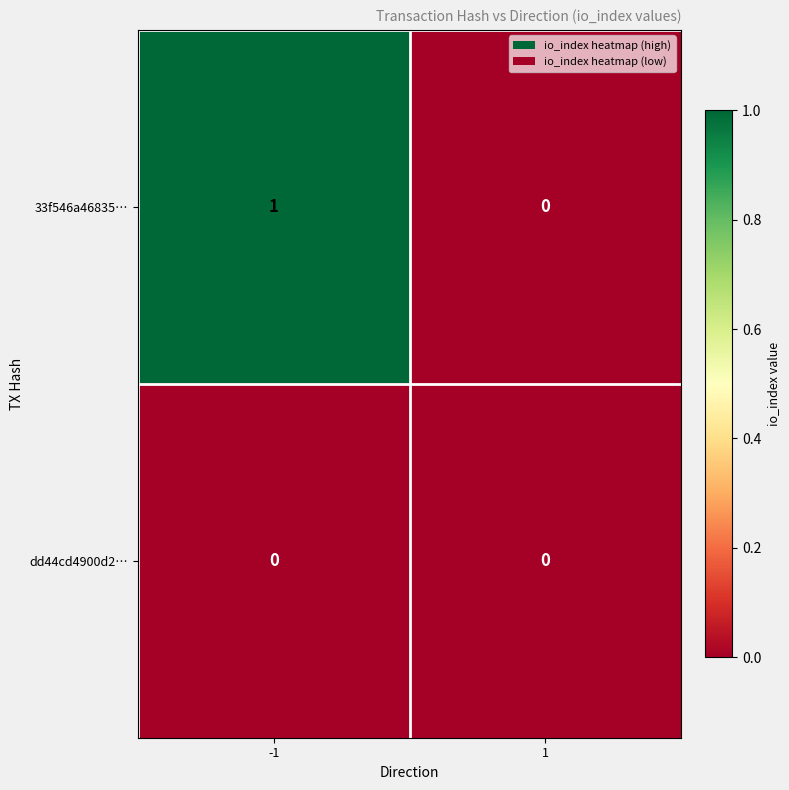

List the series in order of their peak value, lowest first.

dd44cd4900d2…, 33f546a46835…